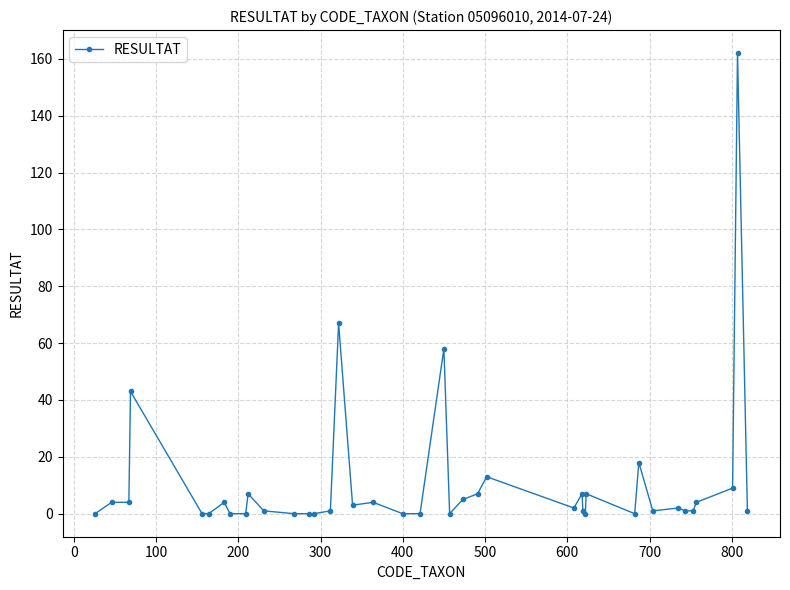

What is the value of the 32nd point from the left?

18